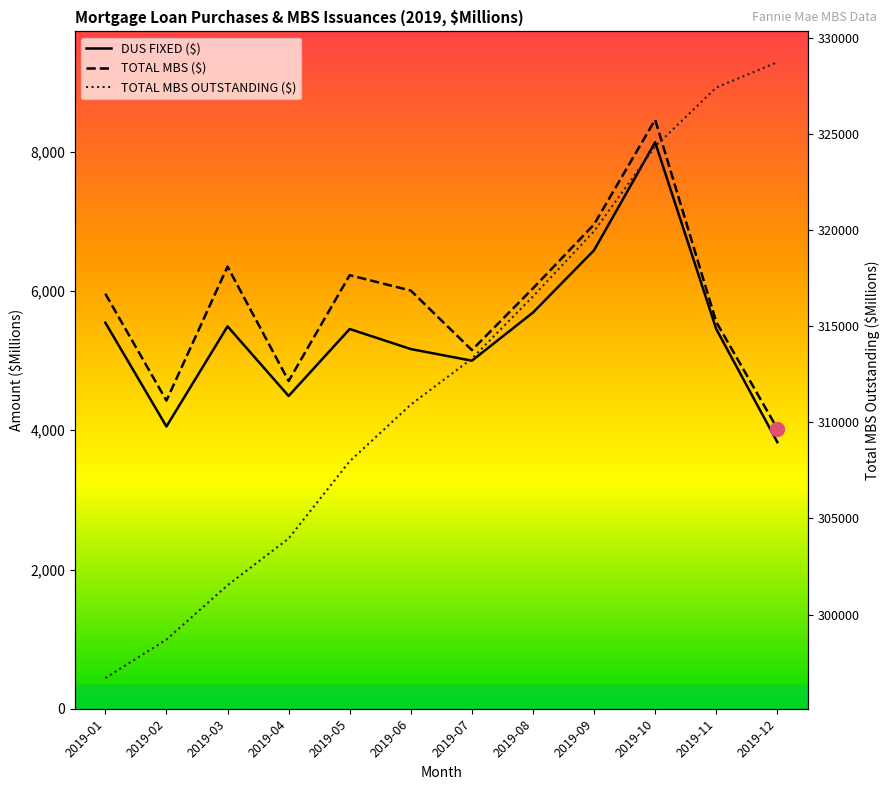

Read the TOTAL MBS OUTSTANDING ($) value at 2019-07.

313315.0